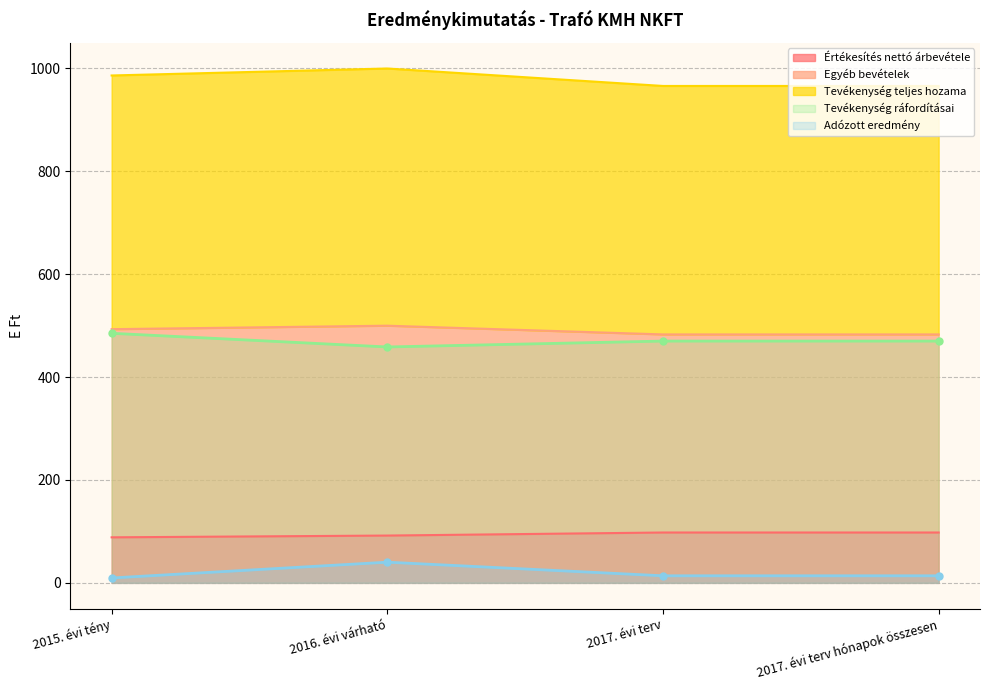

What position from the right is 2017. évi terv?

2